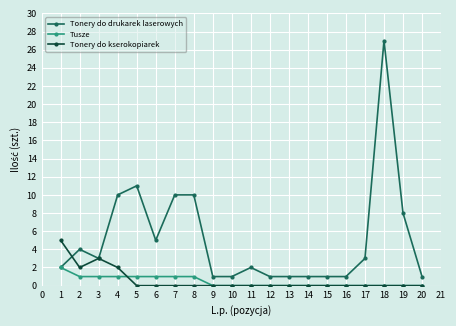

What is the difference between the maximum and minimum values in the Tonery do kserokopiarek series?

5